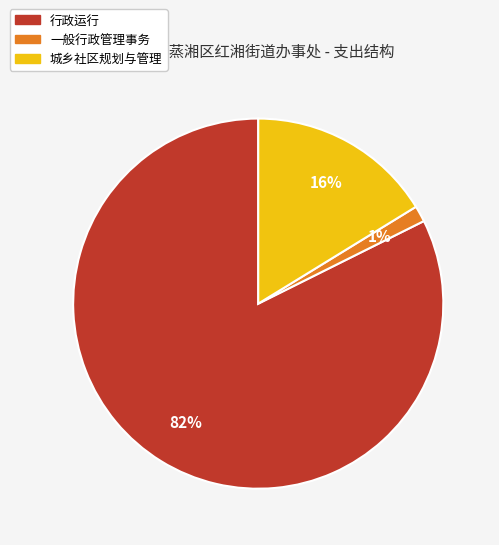

Which category has the biggest portion of the pie?

行政运行